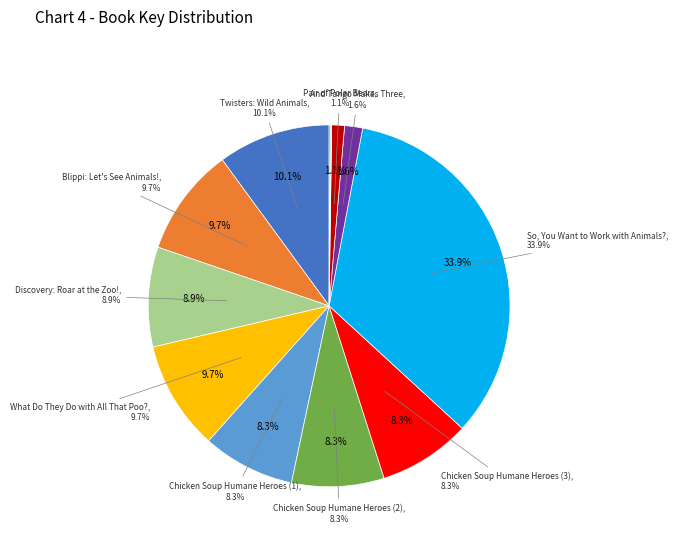

Is it true that Chicken Soup Humane Heroes (3) is 8% of the pie?

True